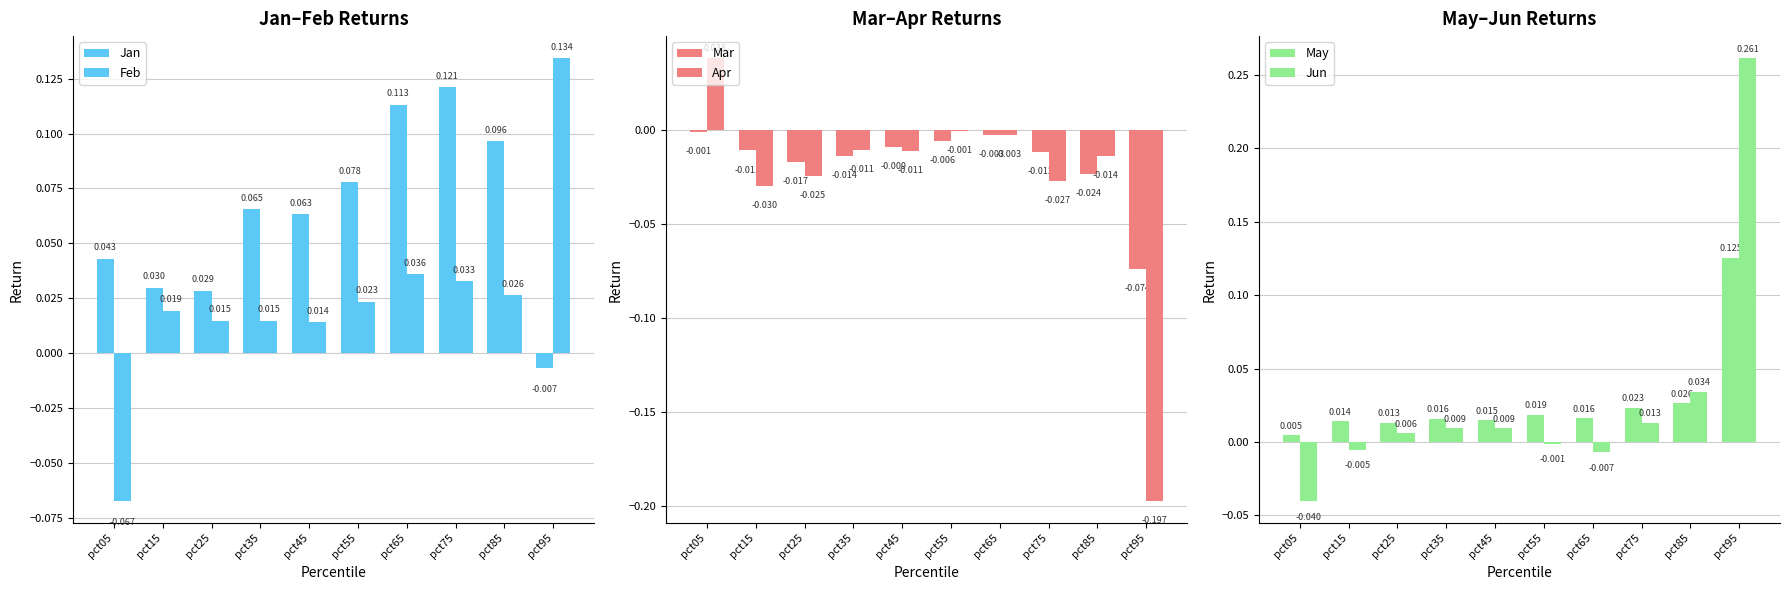

Is the value of Feb at pct75 greater than the value of Mar at pct85?

Yes